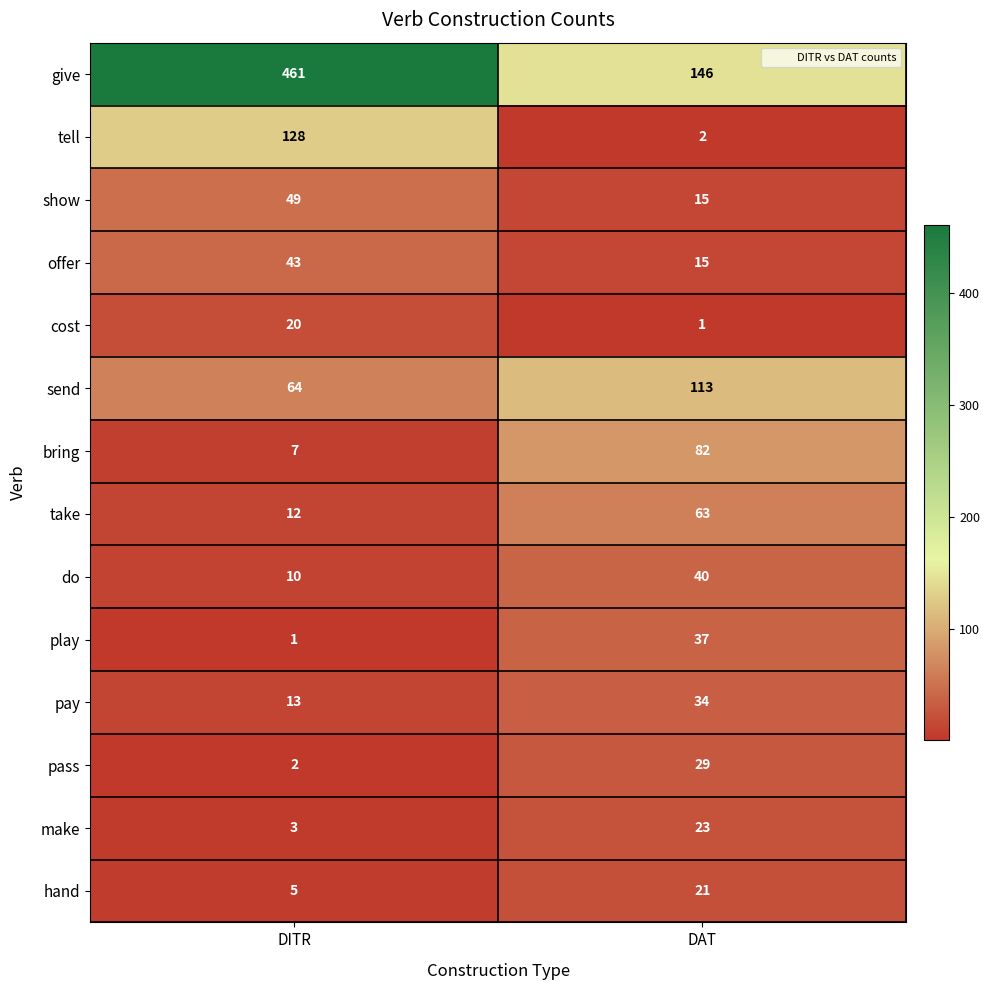

Which series has the largest range (max minus min)?

give